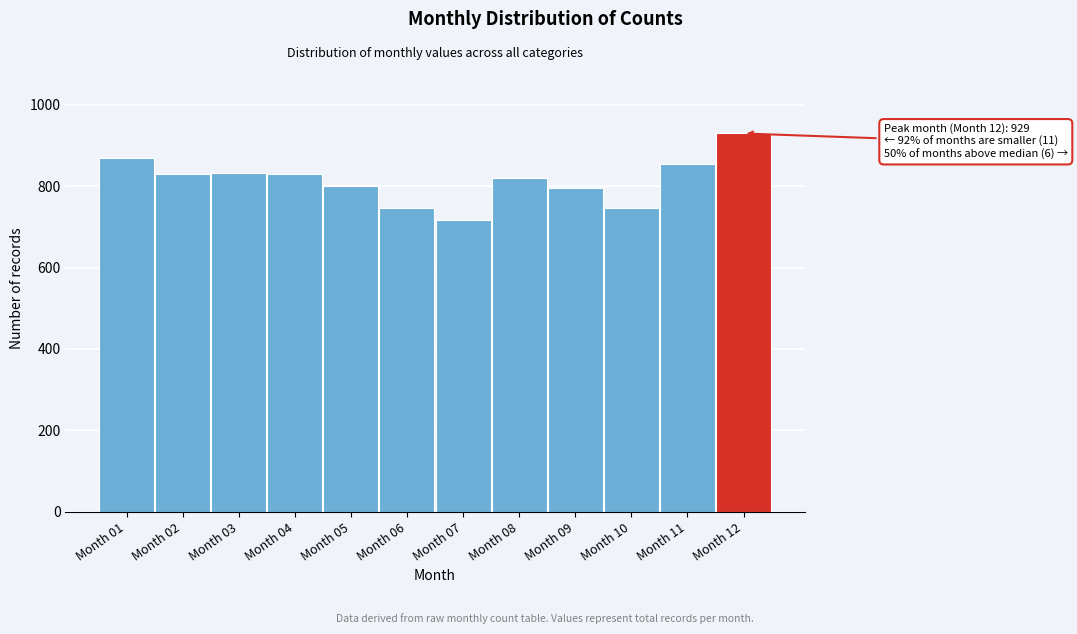

What is the value of the 9th bar from the left?

796